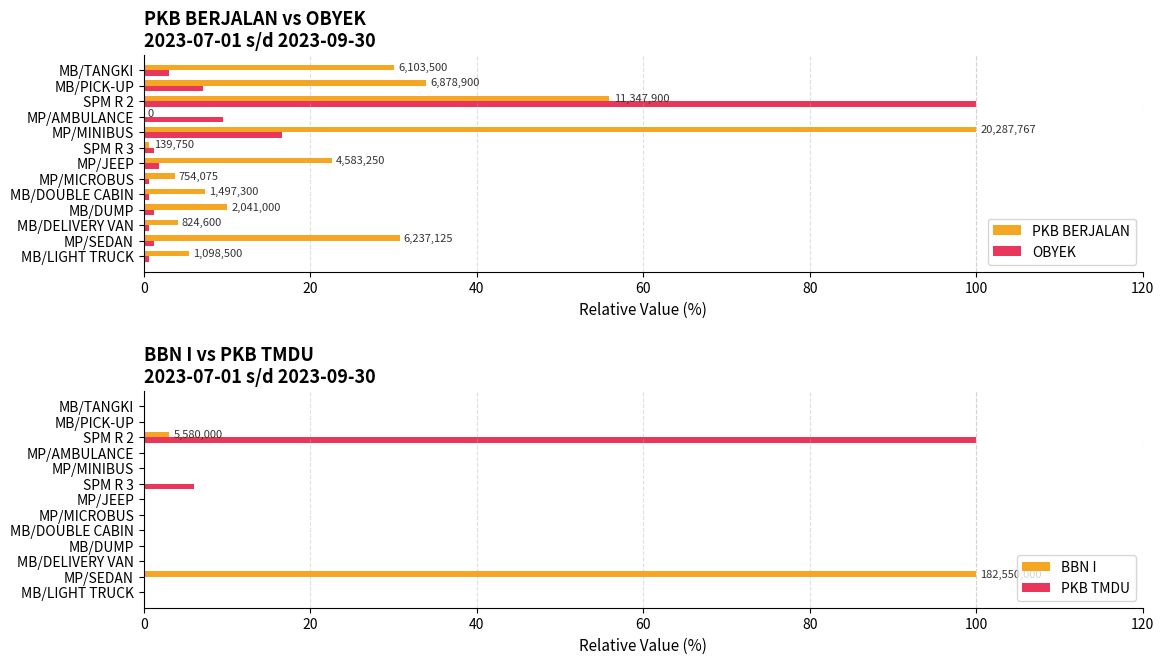

At which label is PKB TMDU closest to 50?

SPM R 3